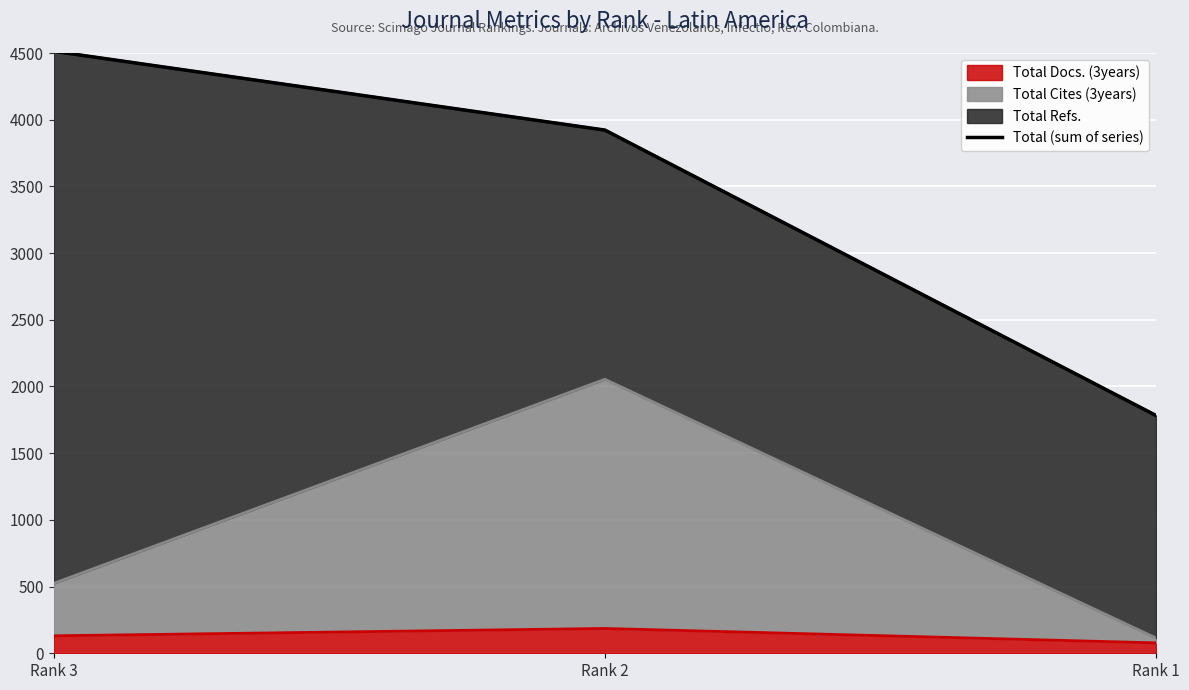

Approximately how many times larger is the value at Rank 1 compared to Rank 3?

0.4